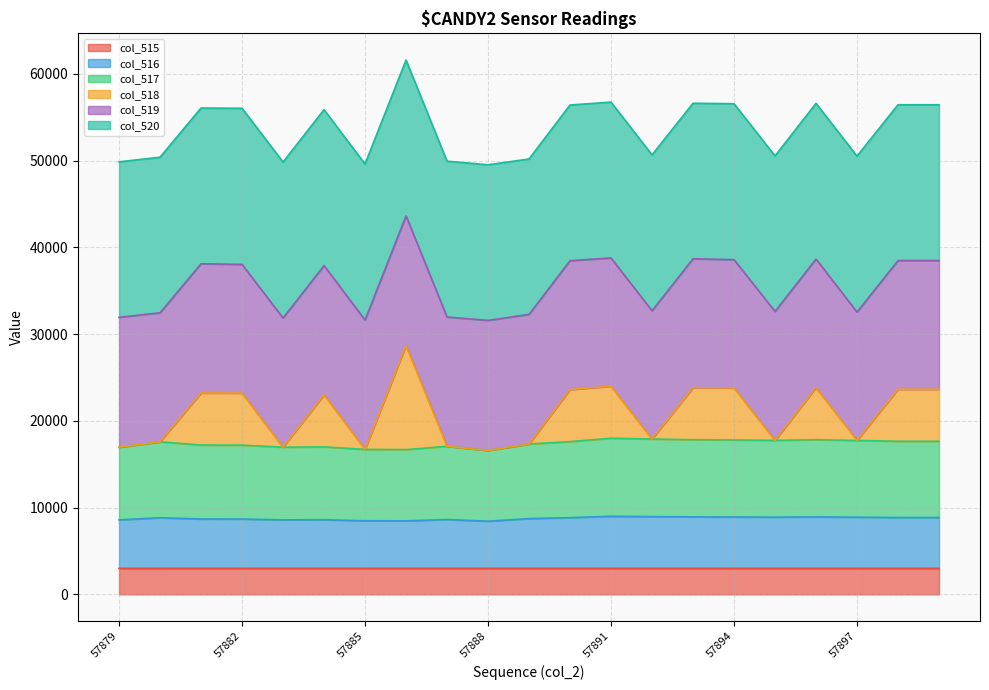

Between 57885 and 57881, which is larger?

57885